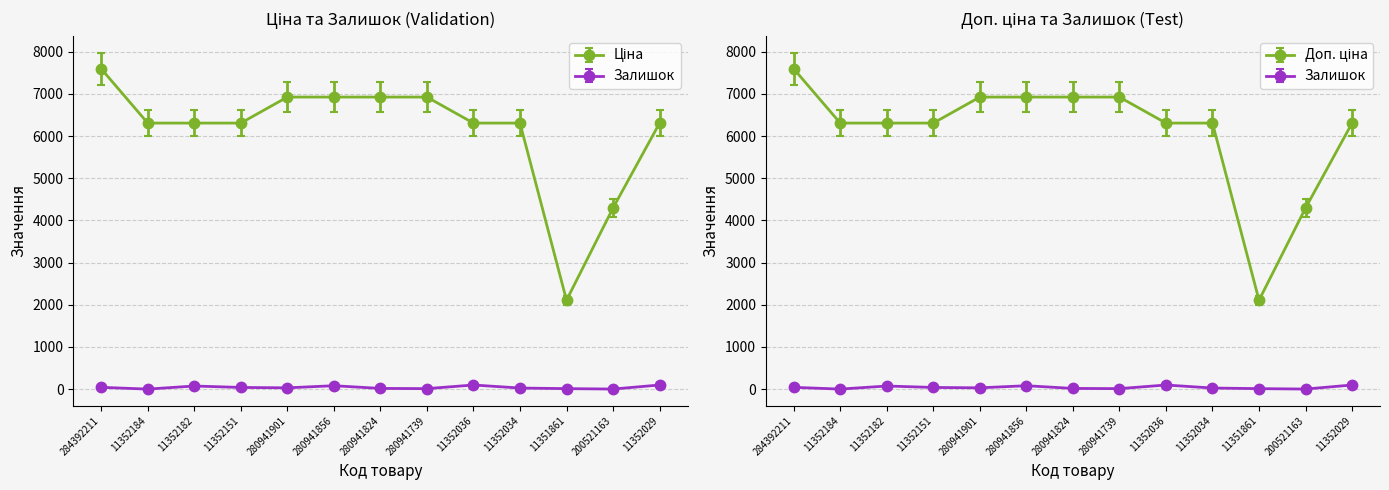

What is the label of the 7th point from the right?

280941824